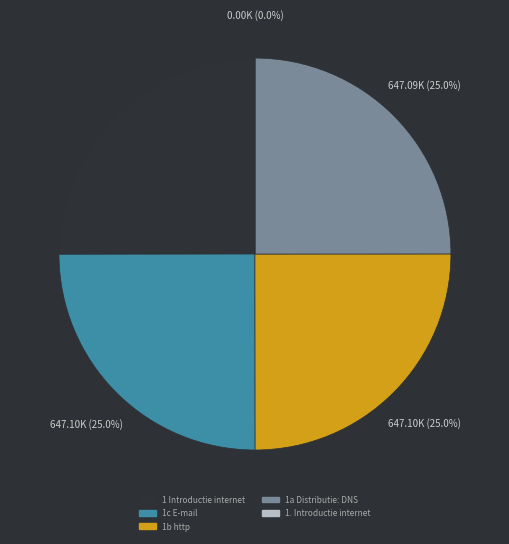

Is there a majority slice in this chart?

No